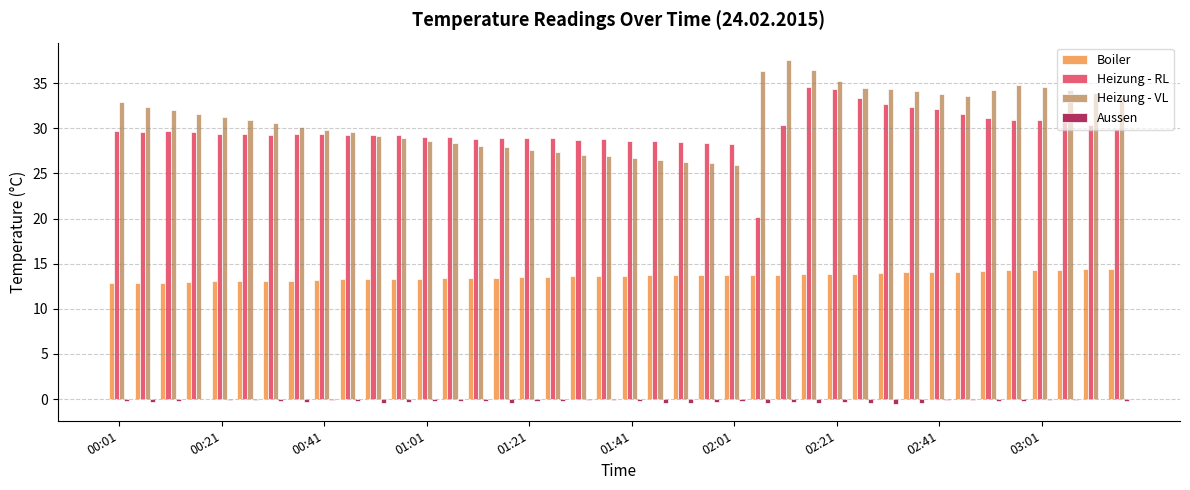

What is the sum of all Heizung - RL values?

1192.7